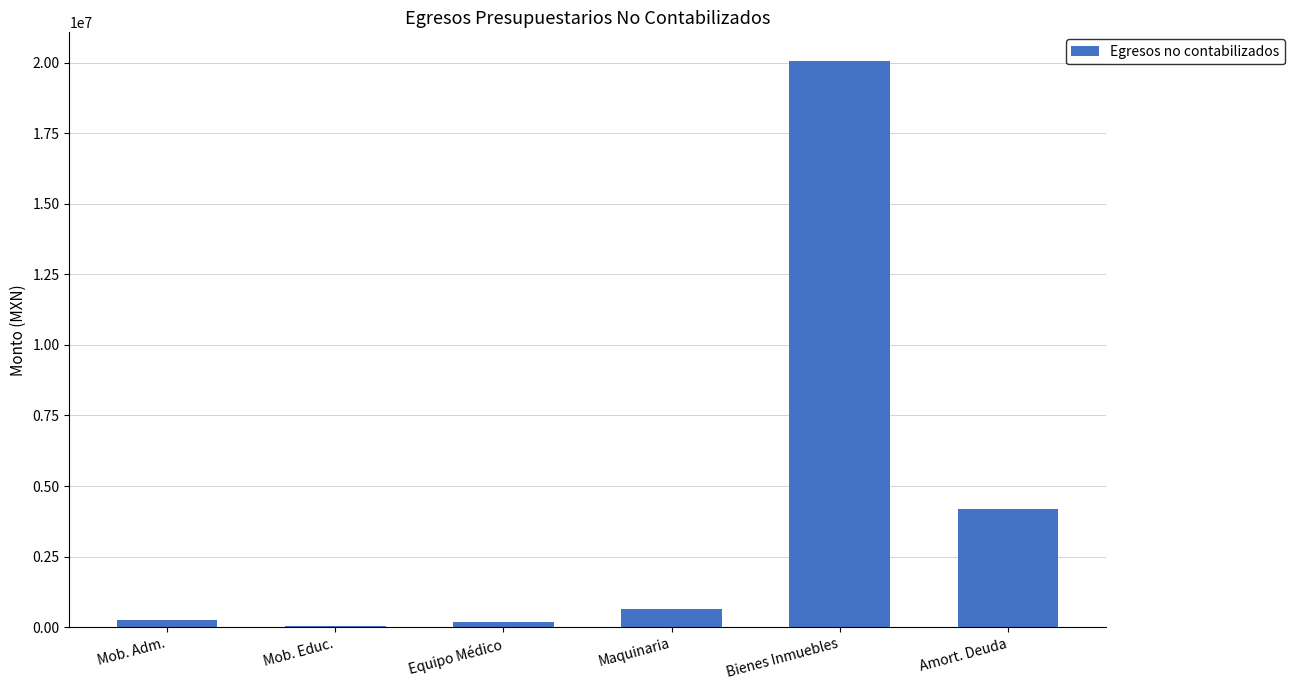

Which category has the highest value across all series?

Bienes Inmuebles